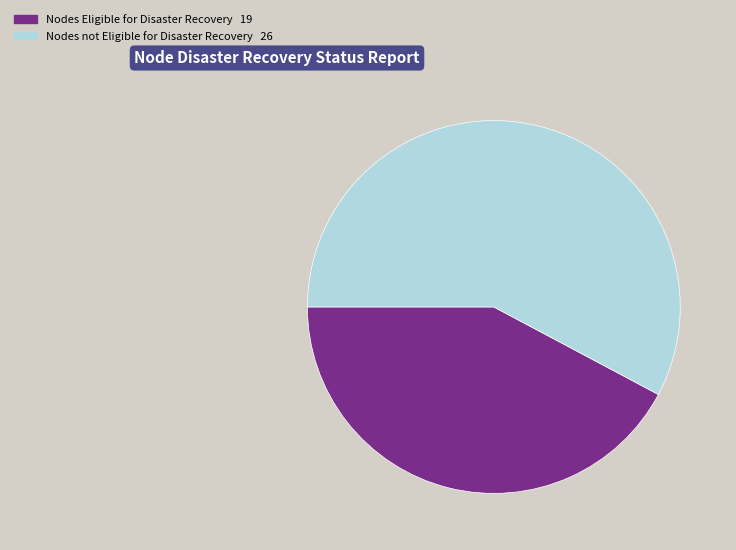

Does any single category account for the majority?

Yes